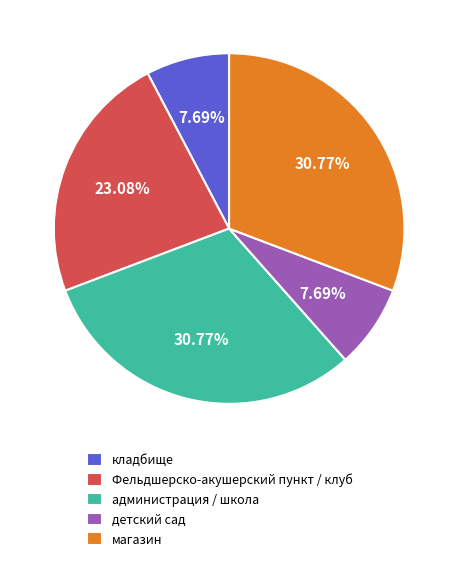

Which has a higher value, Фельдшерско-акушерский пункт / клуб or администрация / школа?

администрация / школа